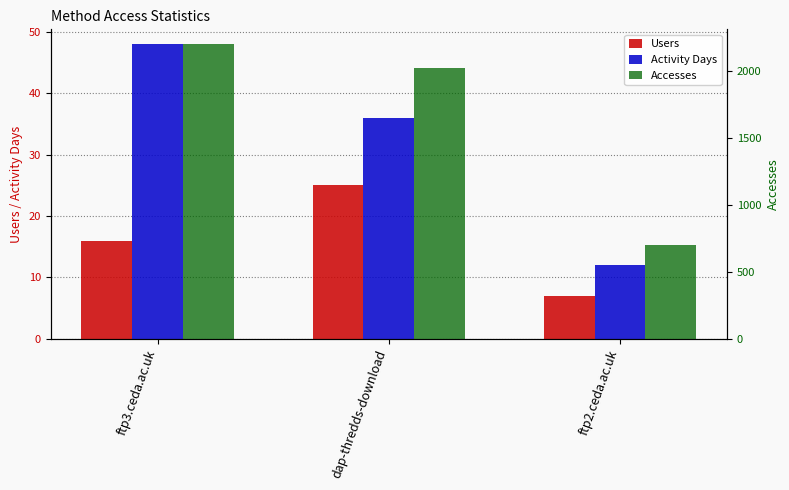

Rank the categories by Users value from highest to lowest.

dap-thredds-download, ftp3.ceda.ac.uk, ftp2.ceda.ac.uk